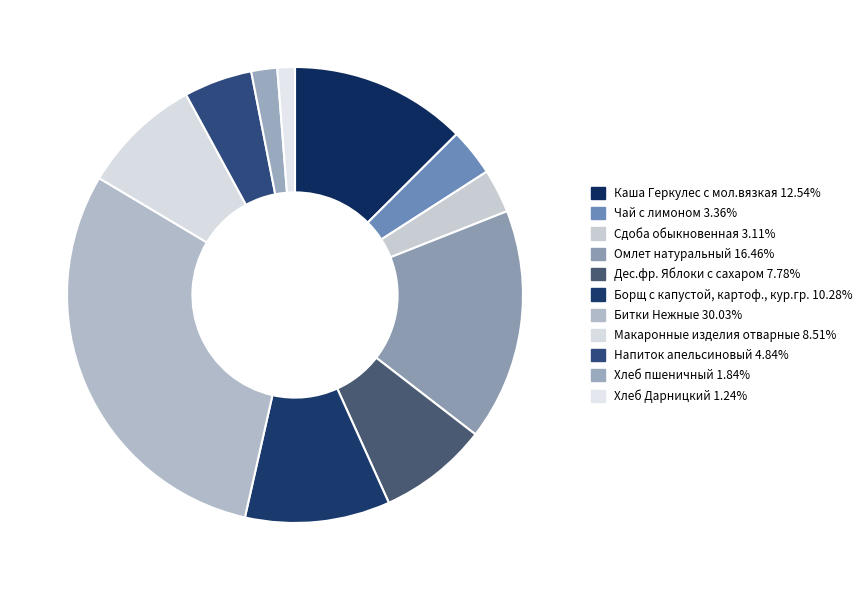

To the nearest percent, what is the difference between the largest and smallest slice percentages?

29%